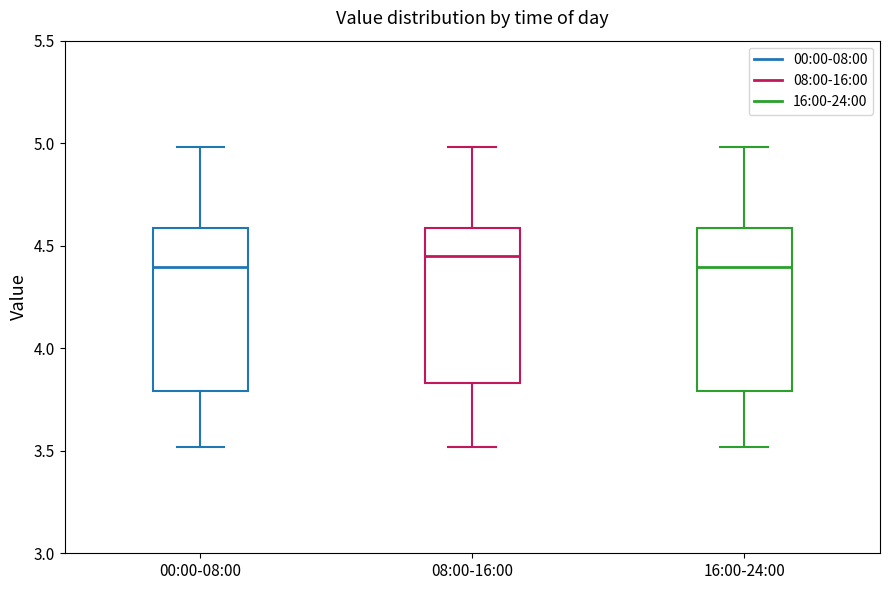

Reading left to right, transcribe this box plot: for each box, give where its median line is, the range the box spans, and where its two whiskers end, as read against the y-axis. The values are not printed on the chart, so give them approximately, as read against the axis.

00:00-08:00: median 4.40, box 3.80 to 4.60, whiskers 3.50 to 5.00
08:00-16:00: median 4.45, box 3.85 to 4.60, whiskers 3.50 to 5.00
16:00-24:00: median 4.40, box 3.80 to 4.60, whiskers 3.50 to 5.00